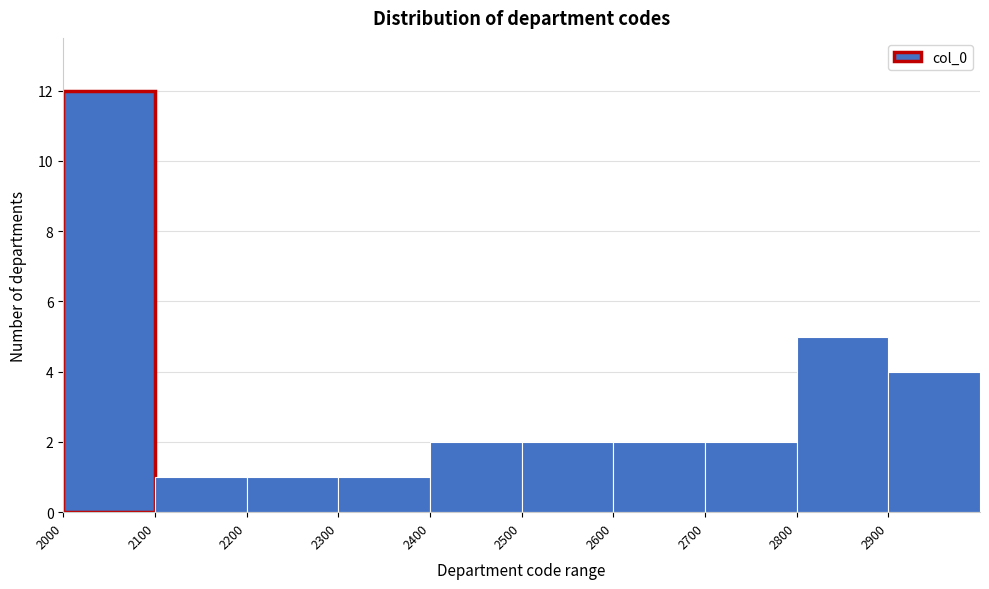

Over which range of the x-axis is the bar tallest?

2000 to 2100